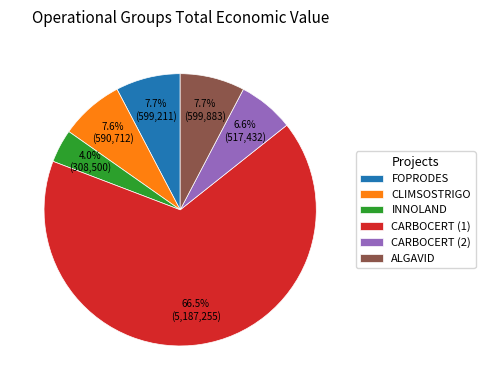

How many segments does this pie chart have?

6